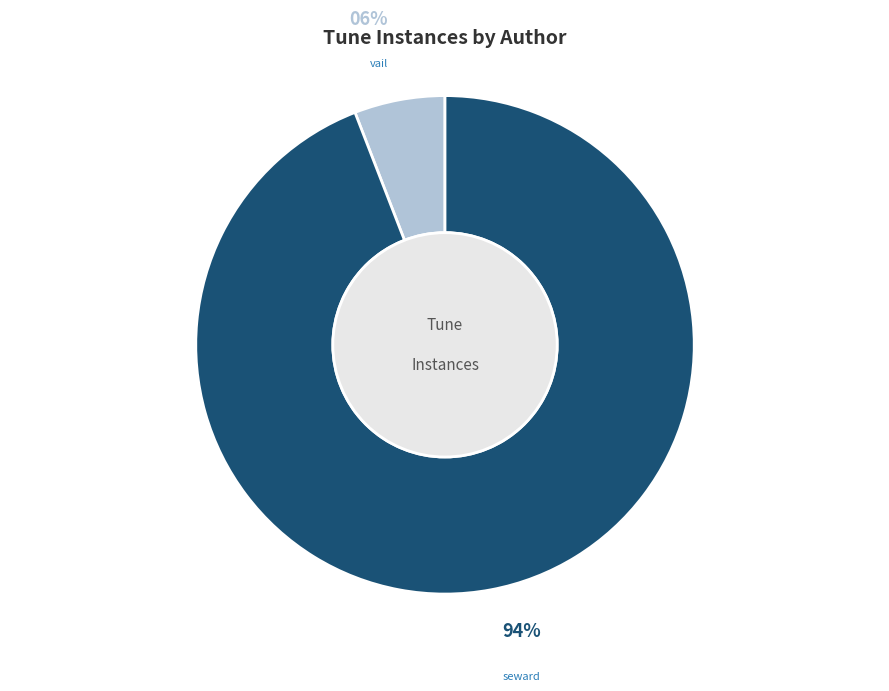

To the nearest percent, what is the average slice percentage?

50%